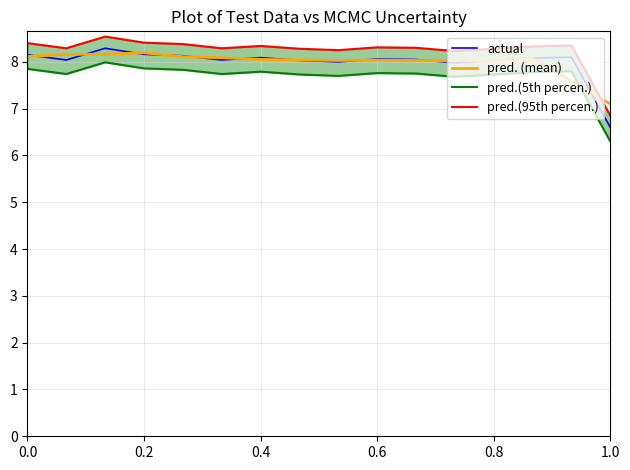

What is the value of the pred. (mean) point at the 14th from the left?

8.1